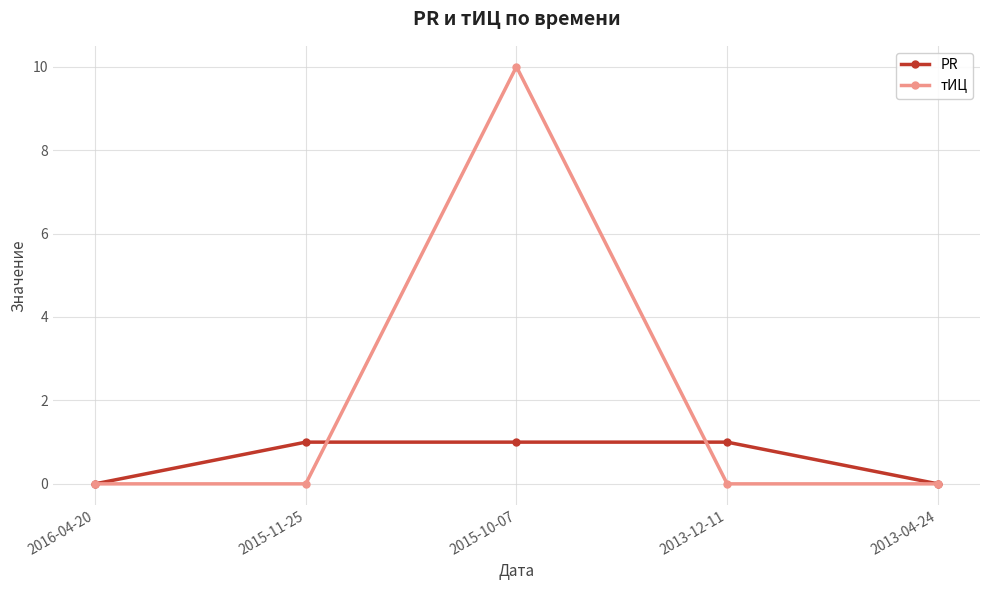

At which category does the chart reach its peak across all series?

2015-10-07